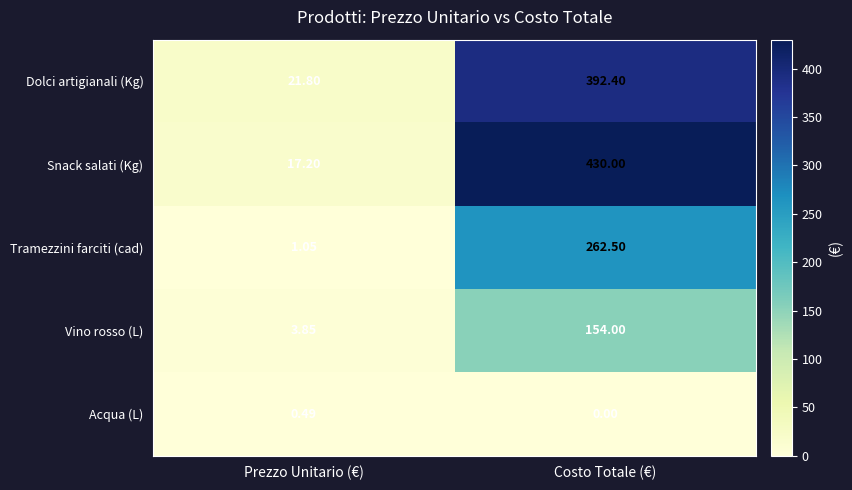

Which label corresponds to the smallest value in the chart?

Costo Totale (€)